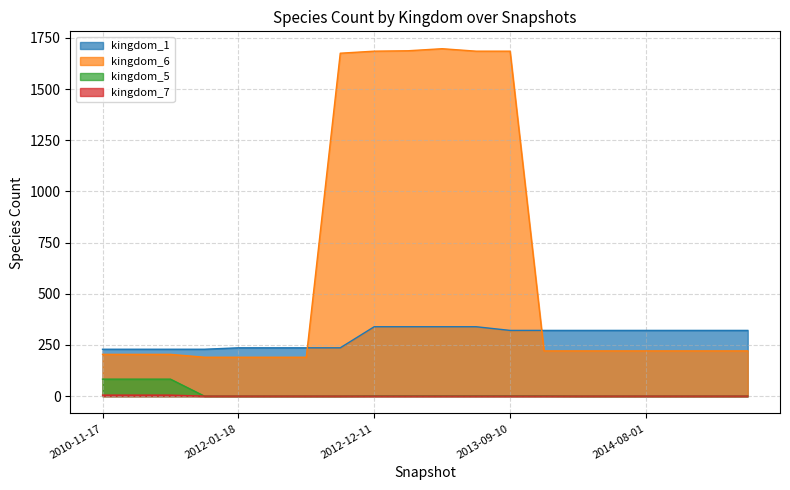

At which label is kingdom_1 closest to 284?

2013-09-10